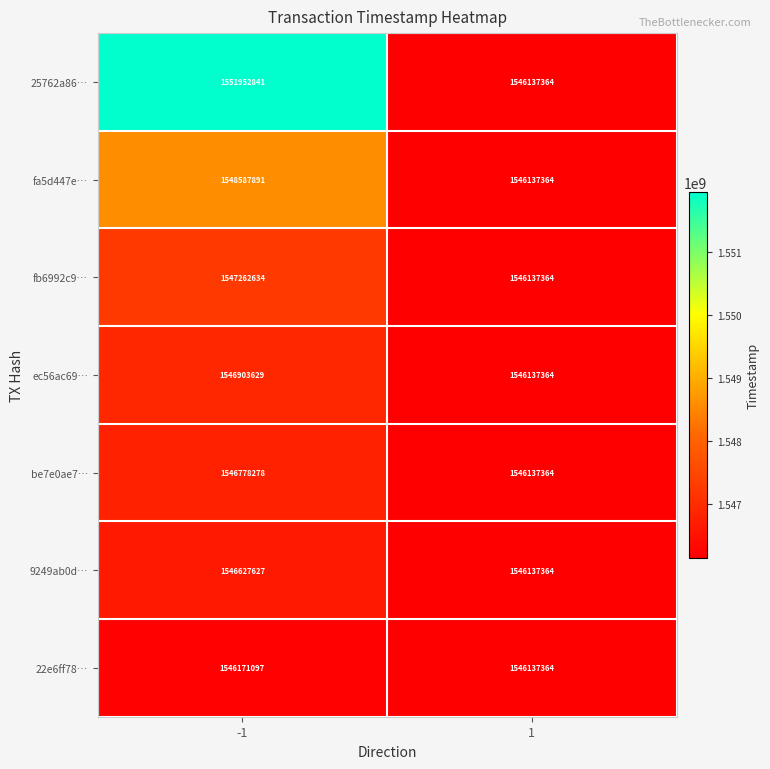

Reading right to left, extract all data points from this chart.

25762a86…: 1=1546137364	-1=1551952841
fa5d447e…: 1=1546137364	-1=1548587891
fb6992c9…: 1=1546137364	-1=1547262634
ec56ac69…: 1=1546137364	-1=1546903629
be7e0ae7…: 1=1546137364	-1=1546778278
9249ab0d…: 1=1546137364	-1=1546627627
22e6ff78…: 1=1546137364	-1=1546171097